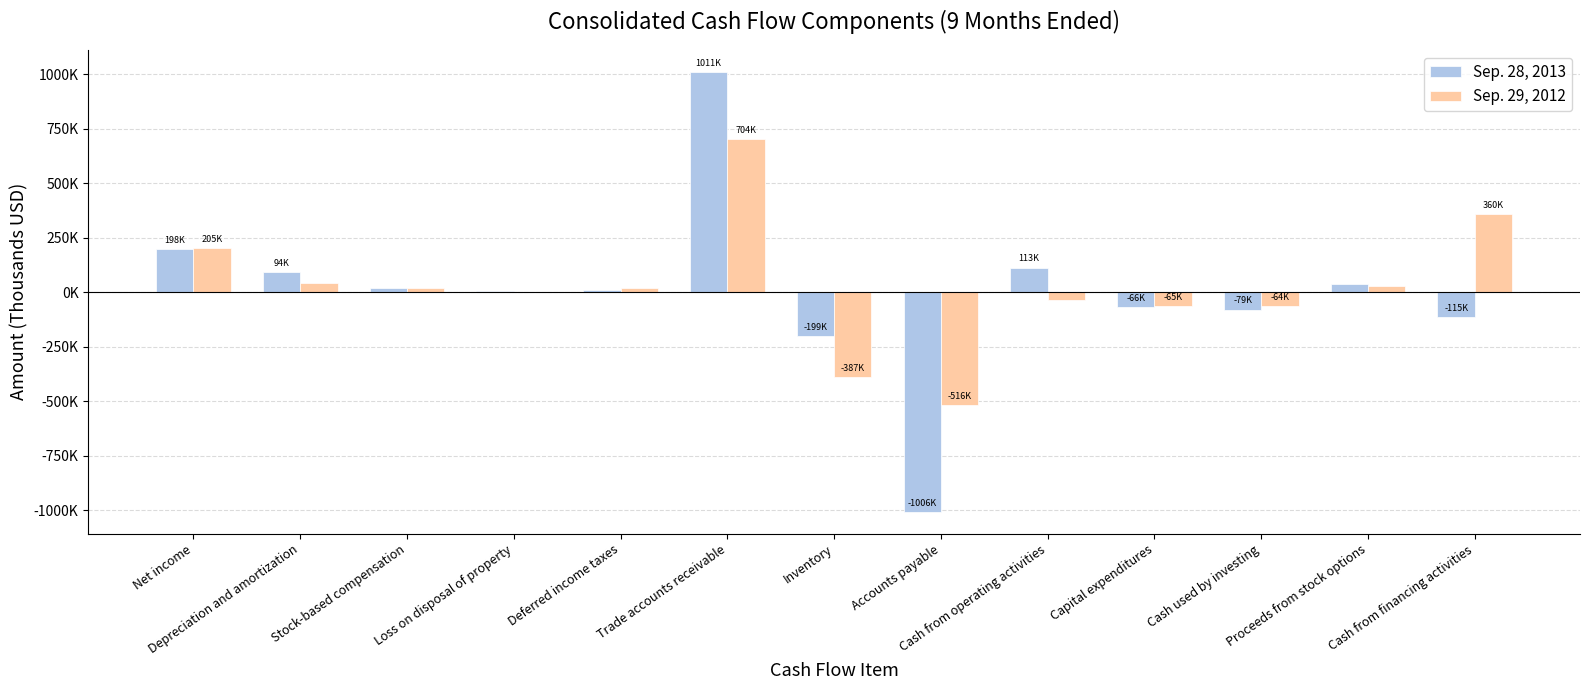

What is the minimum value for Sep. 28, 2013?

-1005513